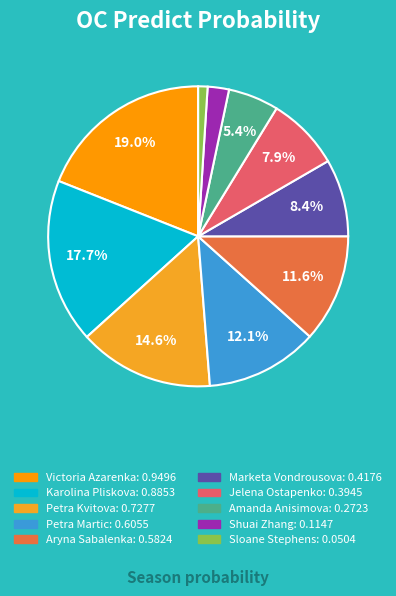

Count the number of slices in the pie.

10